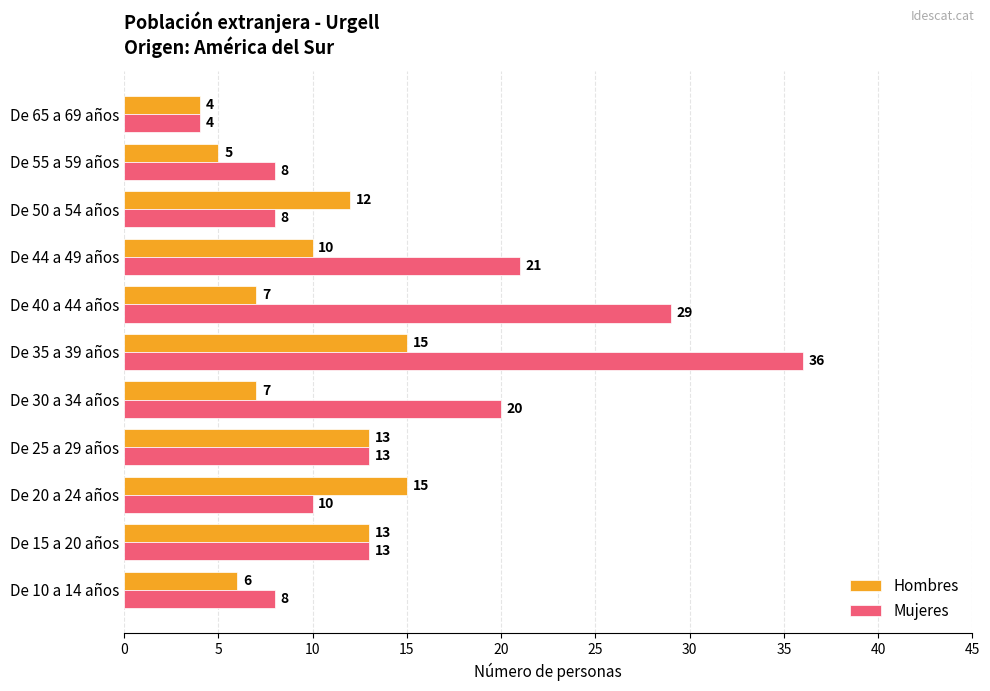

What is the average value of the Mujeres series?

15